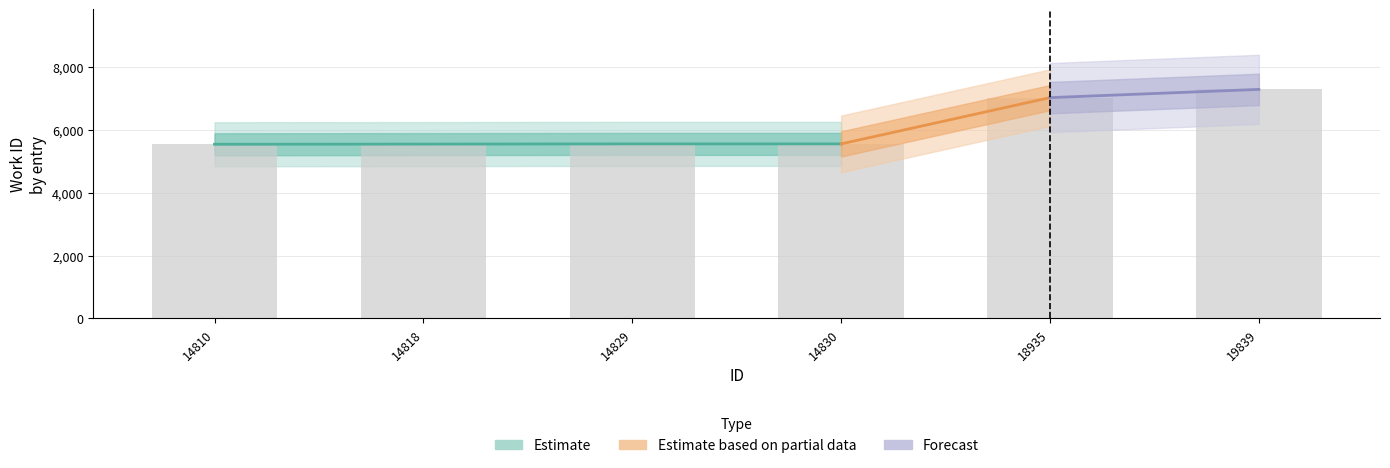

What is the ratio of the value at 14810 to the value at 18935?

0.8